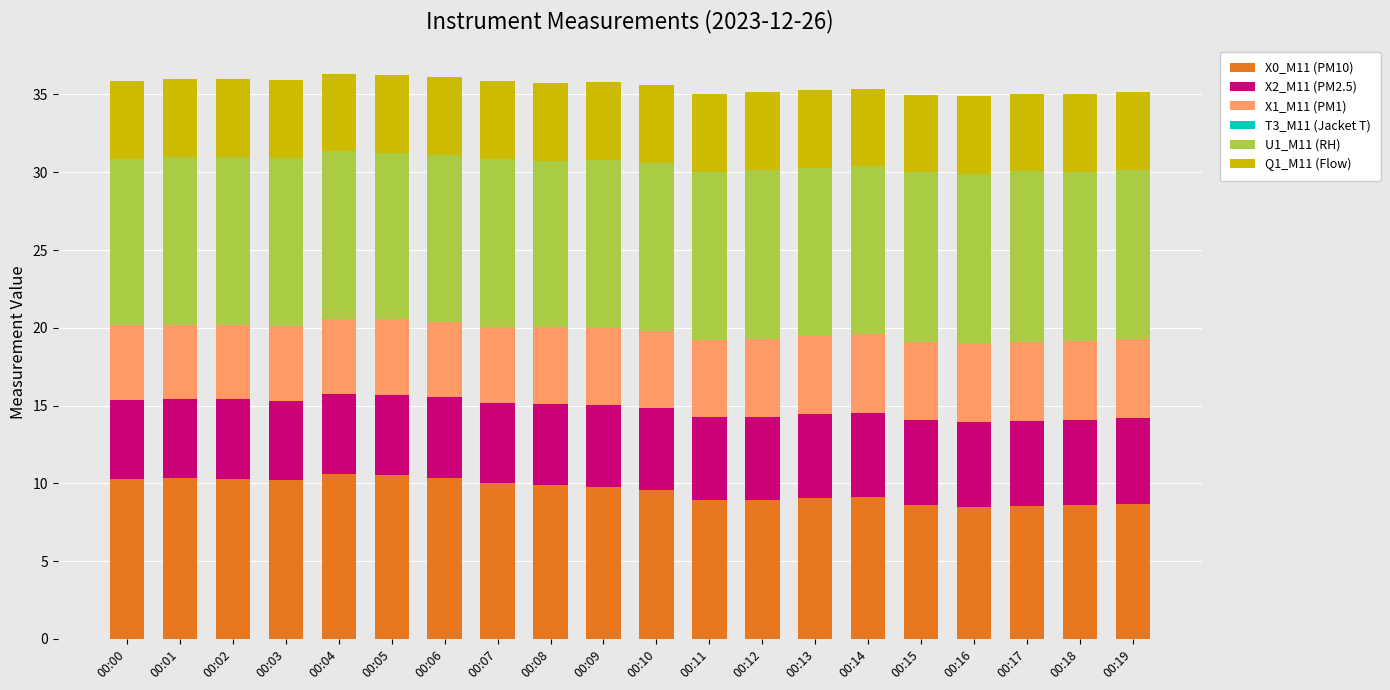

True or false: X0_M11 (PM10) has a value of 8.5 at 00:16.

True